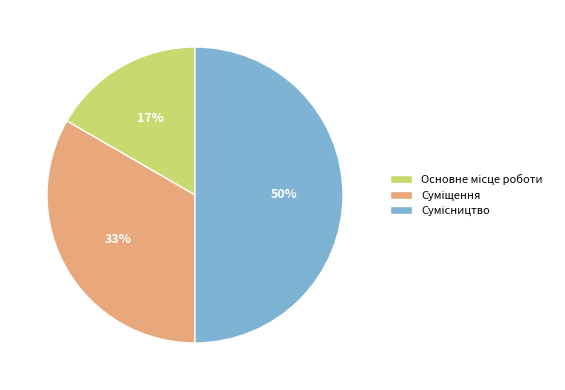

To the nearest percent, what is the average slice percentage?

33%